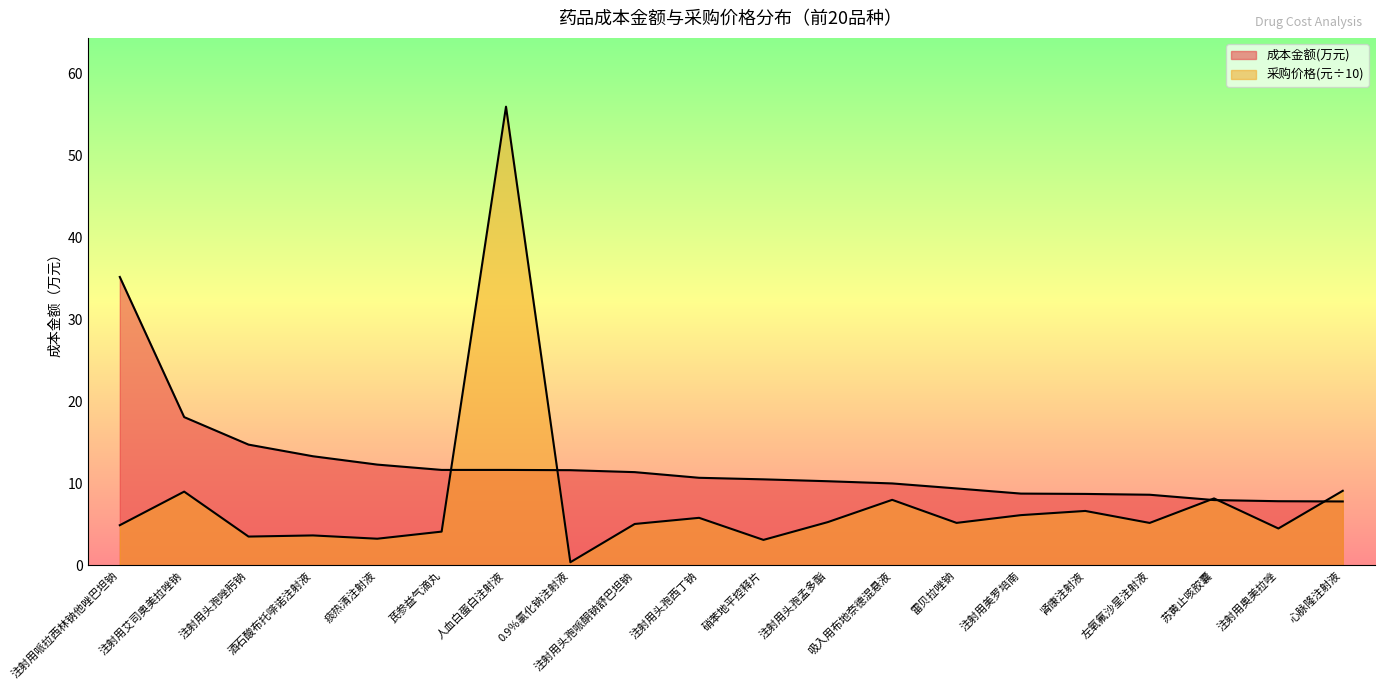

How many data points in 采购价格 are above 5?

12